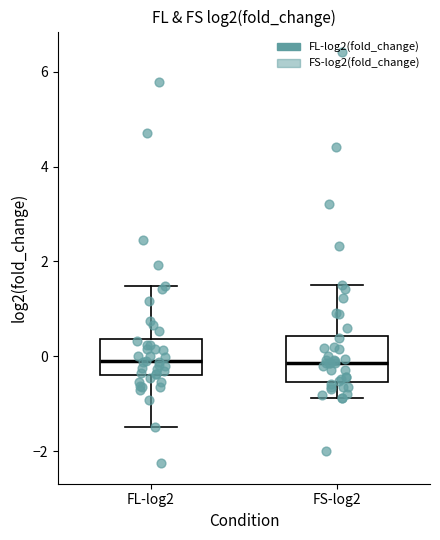

Reading left to right, transcribe this box plot: for each box, give where its median line is, the range the box spans, and where its two whiskers end, as read against the y-axis. The values are not printed on the chart, so give them approximately, as read against the axis.

FL-log2: median -0.2, box -0.4 to 0.4, whiskers -1.4 to 1.4
FS-log2: median -0.2, box -0.6 to 0.4, whiskers -0.8 to 1.6